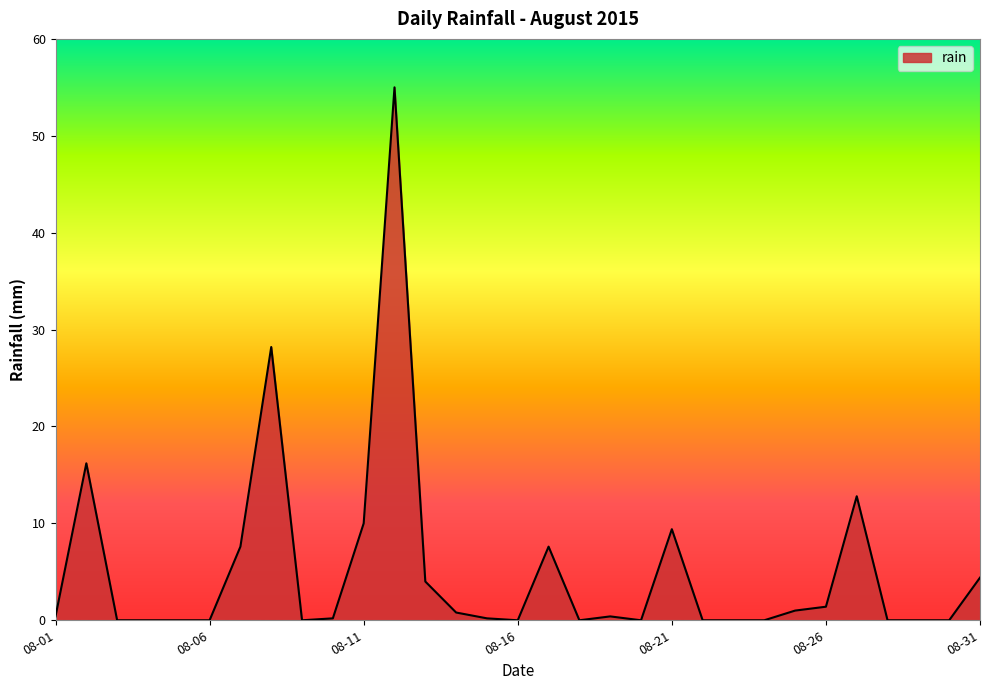

What is the greatest value displayed?

55.0